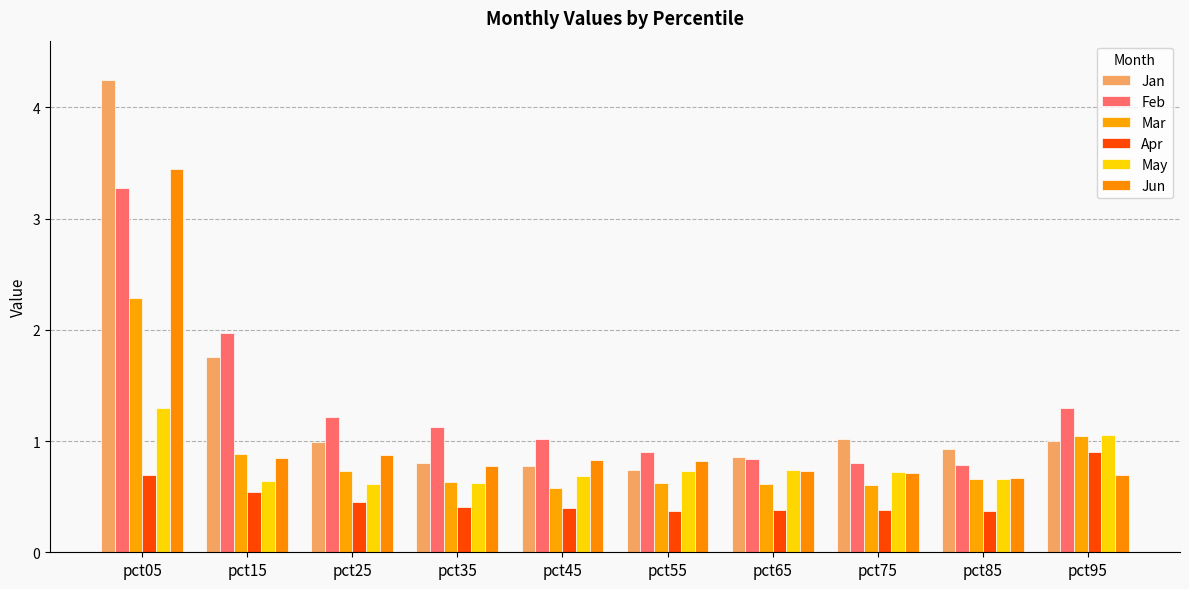

Reading left to right, what are all the values shown in this chart?

Jan: pct05=4.2	pct15=1.8	pct25=1.0	pct35=0.8	pct45=0.8	pct55=0.7	pct65=0.9	pct75=1.0	pct85=0.9	pct95=1.0
Feb: pct05=3.3	pct15=2.0	pct25=1.2	pct35=1.1	pct45=1.0	pct55=0.9	pct65=0.8	pct75=0.8	pct85=0.8	pct95=1.3
Mar: pct05=2.3	pct15=0.9	pct25=0.7	pct35=0.6	pct45=0.6	pct55=0.6	pct65=0.6	pct75=0.6	pct85=0.7	pct95=1.0
Apr: pct05=0.7	pct15=0.5	pct25=0.5	pct35=0.4	pct45=0.4	pct55=0.4	pct65=0.4	pct75=0.4	pct85=0.4	pct95=0.9
May: pct05=1.3	pct15=0.6	pct25=0.6	pct35=0.6	pct45=0.7	pct55=0.7	pct65=0.7	pct75=0.7	pct85=0.7	pct95=1.1
Jun: pct05=3.5	pct15=0.8	pct25=0.9	pct35=0.8	pct45=0.8	pct55=0.8	pct65=0.7	pct75=0.7	pct85=0.7	pct95=0.7